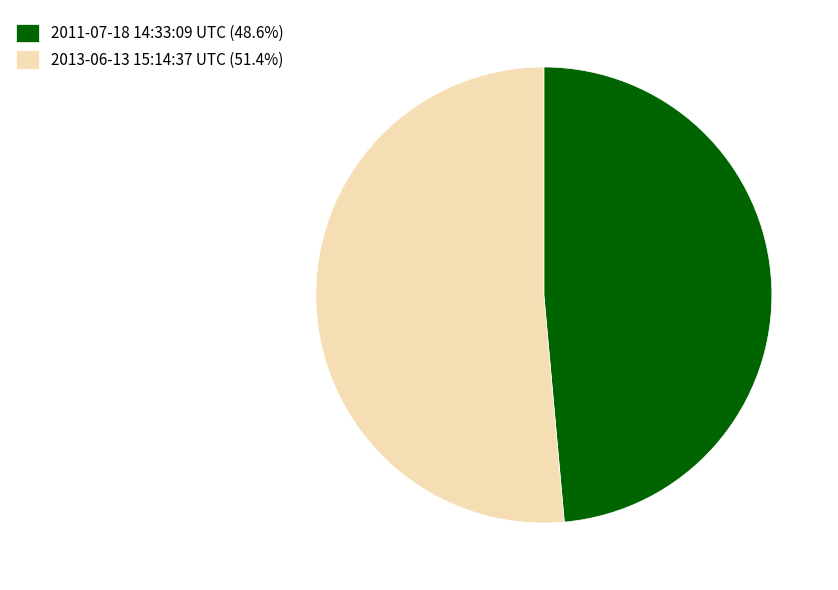

Combined, do 2013-06-13 15:14:37 UTC (51.4%) and 2011-07-18 14:33:09 UTC (48.6%) account for over 50%?

Yes